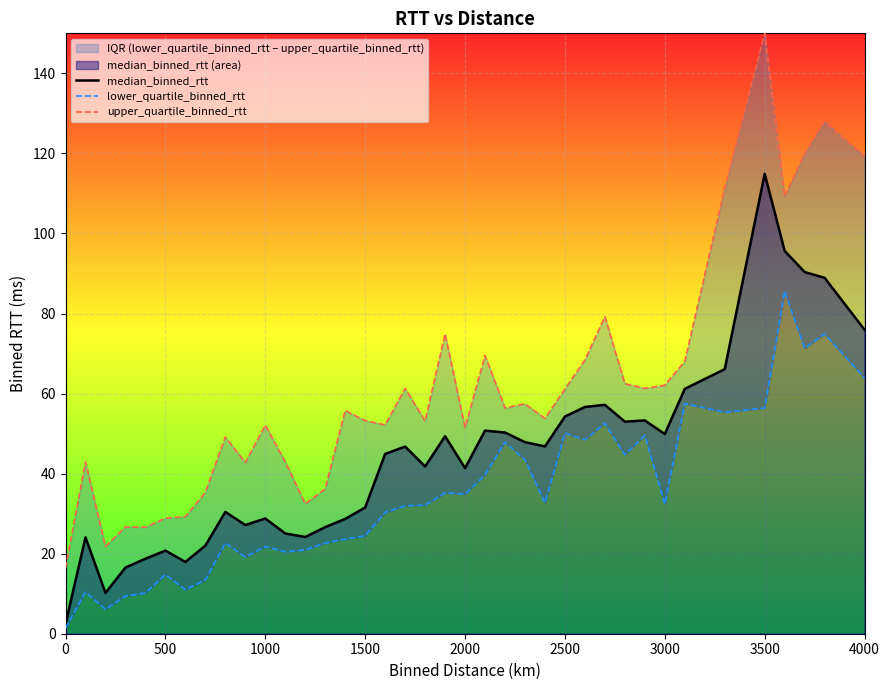

What is the average value of the lower_quartile_binned_rtt series?

34.8